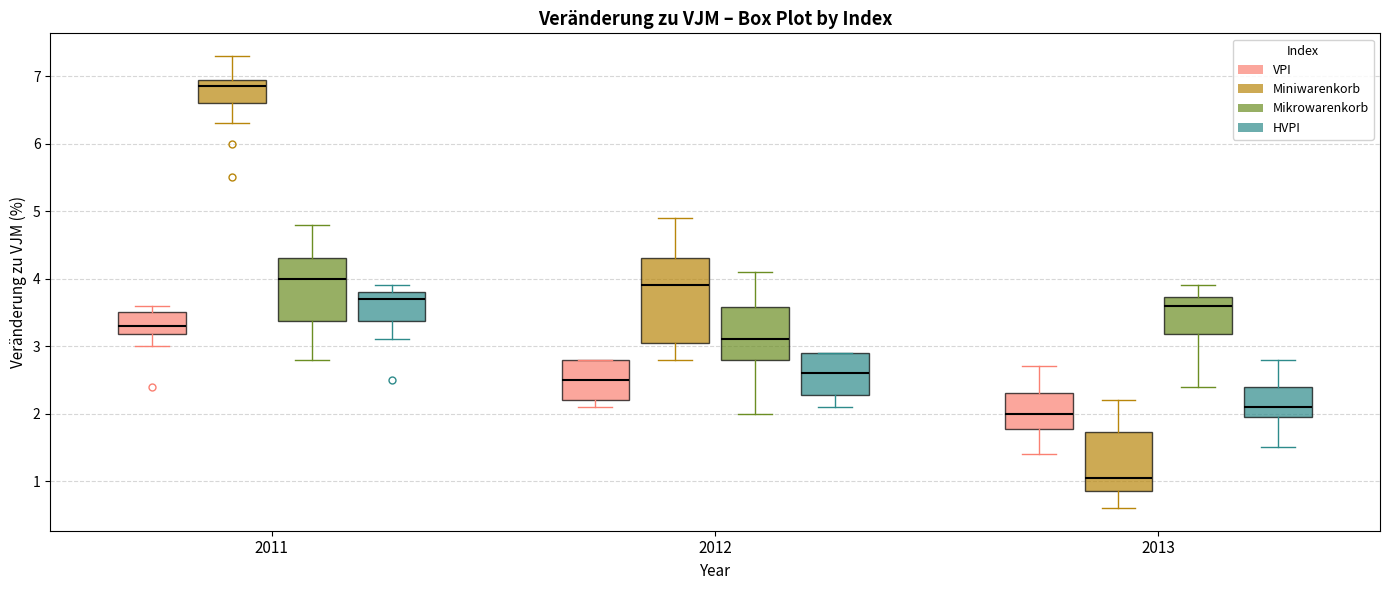

Where is the lower edge of the box for 2011 (HVPI) on the y-axis? The values are not printed on the chart, so give them approximately, as read against the axis.

3.4